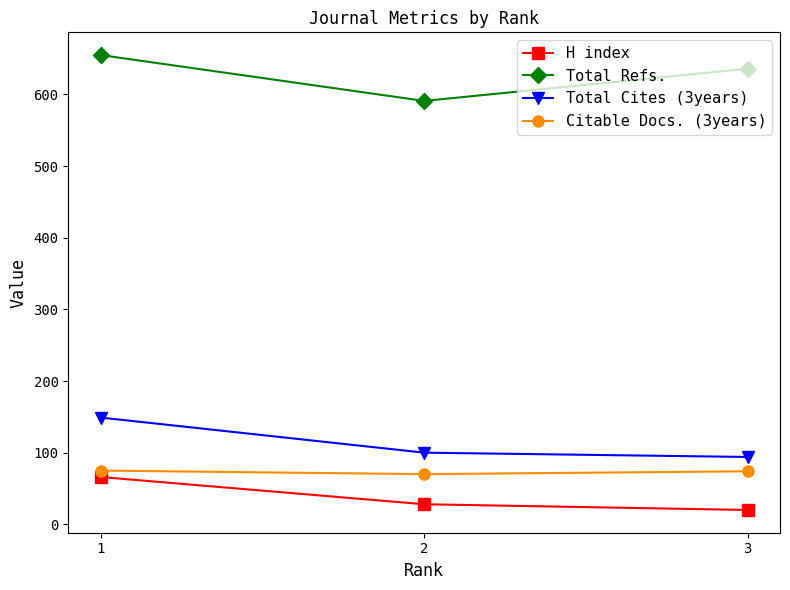

Where does the H index series first go above 28?

1